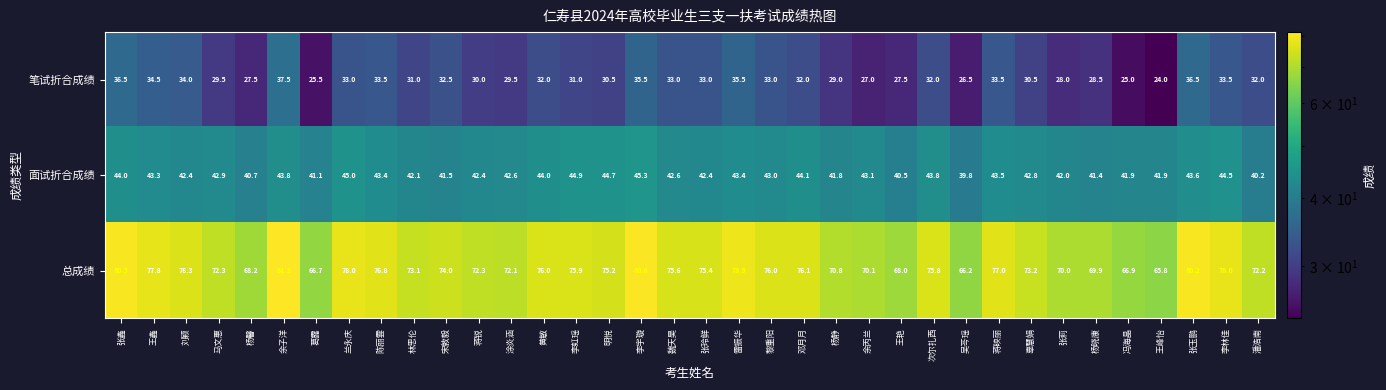

Which label corresponds to the largest value in the chart?

余子洋